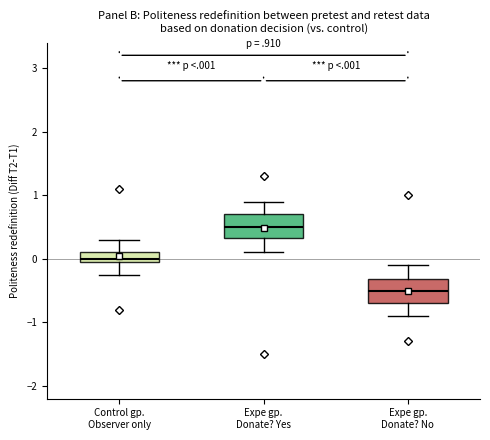

Reading left to right, read every box against the y-axis: the position of its median line, the range the box covers, and the ends of its whiskers. The values are not printed on the chart, so give them approximately, as read against the axis.

Control gp. Observer only: median 0.0 (just above the box's lower edge), box 0.0 to 0.1, whiskers -0.2 to 0.3
Expe gp. Donate? Yes: median 0.5, box 0.3 to 0.7, whiskers 0.1 to 0.9
Expe gp. Donate? No: median -0.5, box -0.7 to -0.3, whiskers -0.9 to -0.1